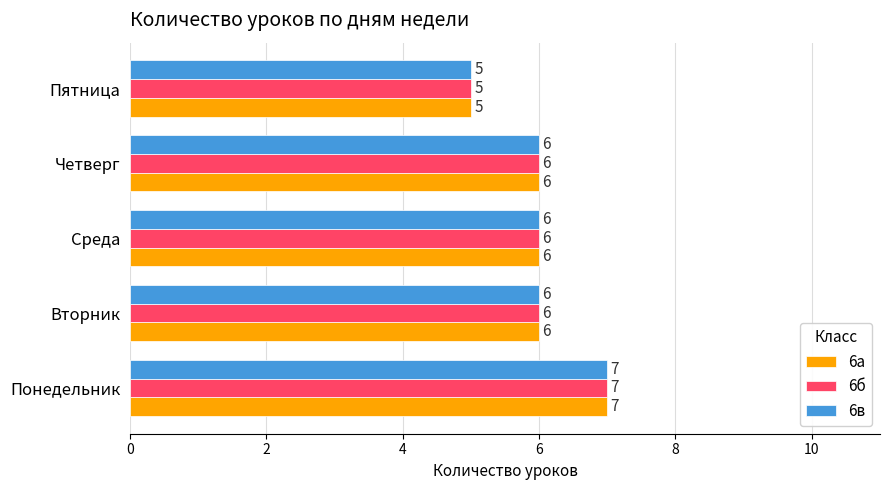

How many 6в values are between 6 and 7?

4